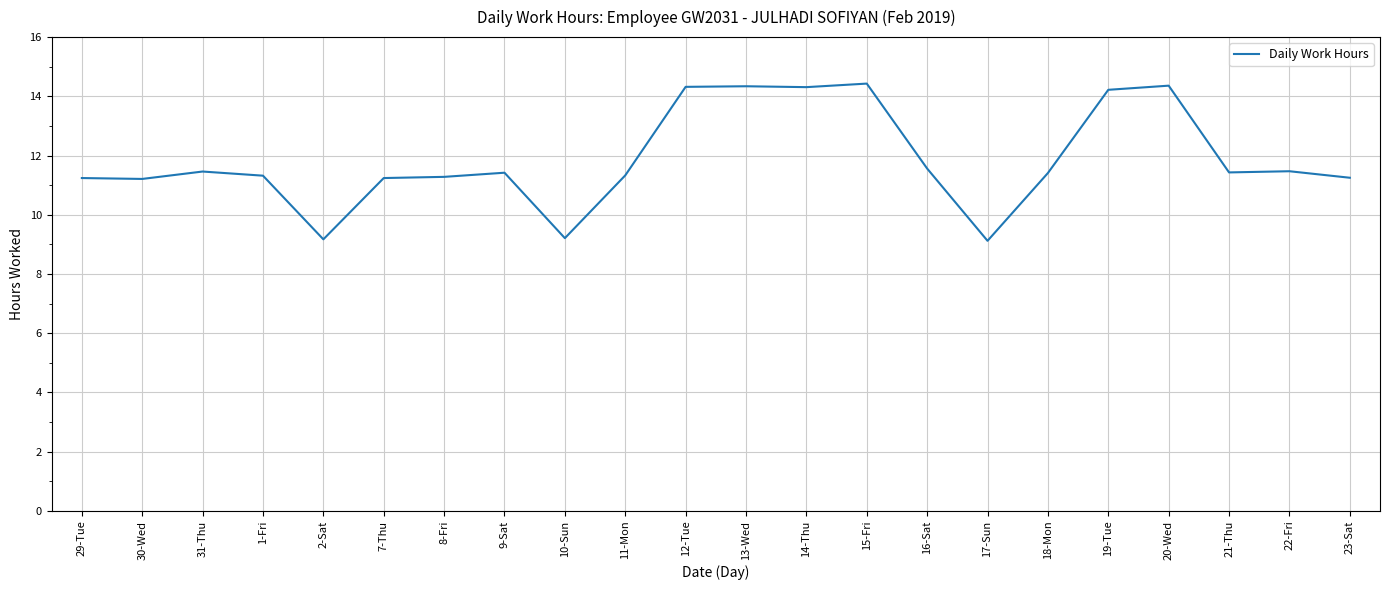

What position from the right is 30-Wed?

21